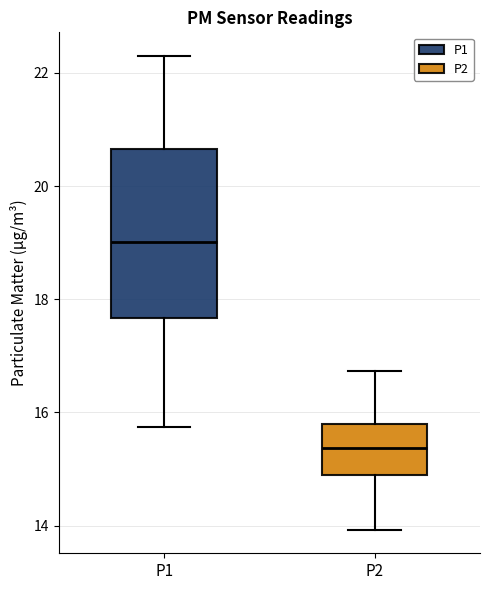

Reading left to right, read every box against the y-axis: the position of its median line, the range the box covers, and the ends of its whiskers. The values are not printed on the chart, so give them approximately, as read against the axis.

P1: median 19.0, box 17.6 to 20.6, whiskers 15.8 to 22.4
P2: median 15.4, box 14.8 to 15.8, whiskers 14.0 to 16.8